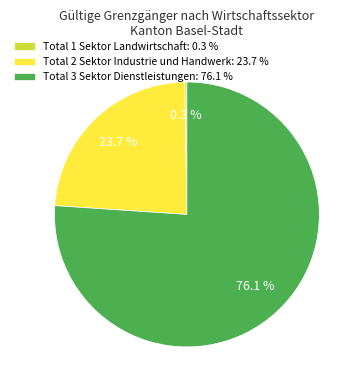

Do Total 2 Sektor Industrie und Handwerk: 23.7 % and Total 3 Sektor Dienstleistungen: 76.1 % together represent more than half of the pie?

Yes